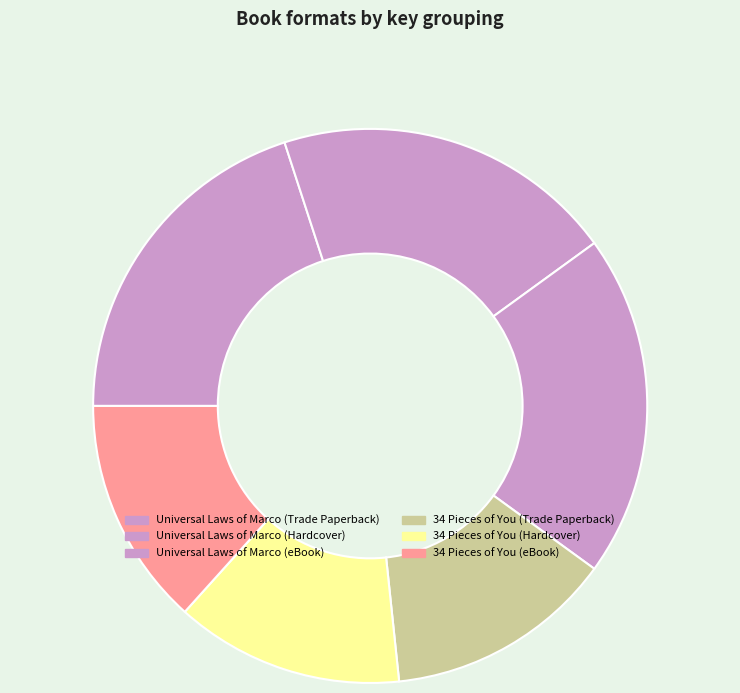

Approximately how many times larger is the value at Universal Laws of Marco (Hardcover) compared to Universal Laws of Marco (Trade Paperback)?

1.0